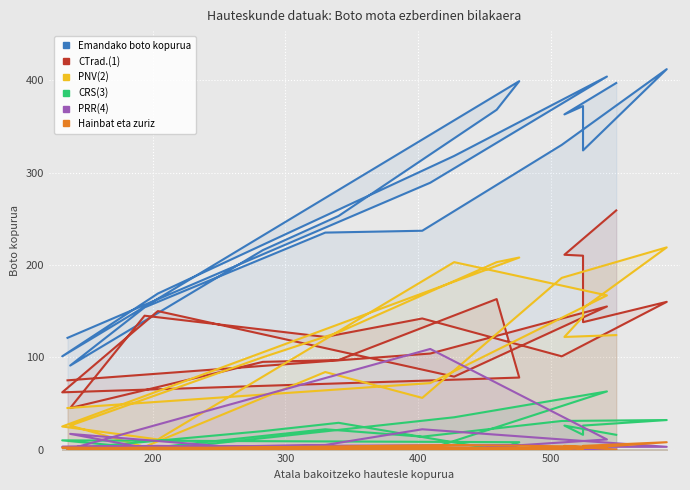

True or false: PNV(2) has more than 0 interior local peaks.

True